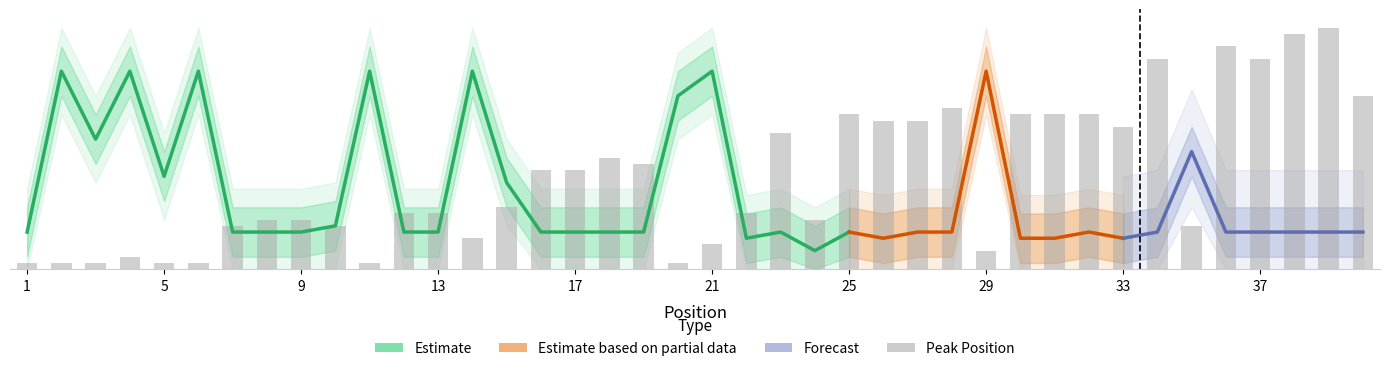

At which label is the value closest to 20?

18